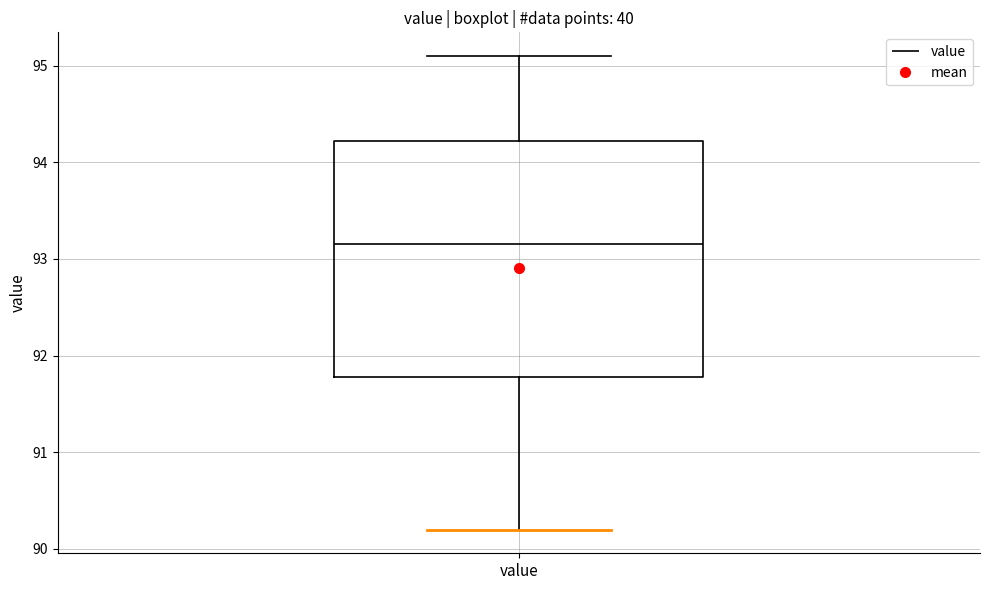

Where does the median line of the box for value sit on the y-axis? The values are not printed on the chart, so give them approximately, as read against the axis.

93.2